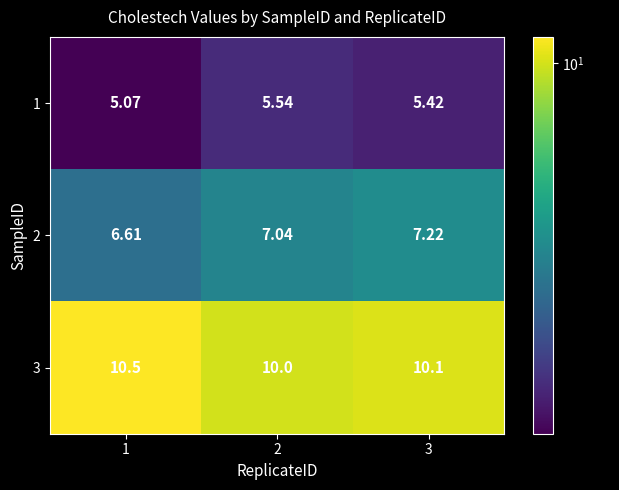

Is the value of 1 at 3 greater than the value of 3 at 2?

No